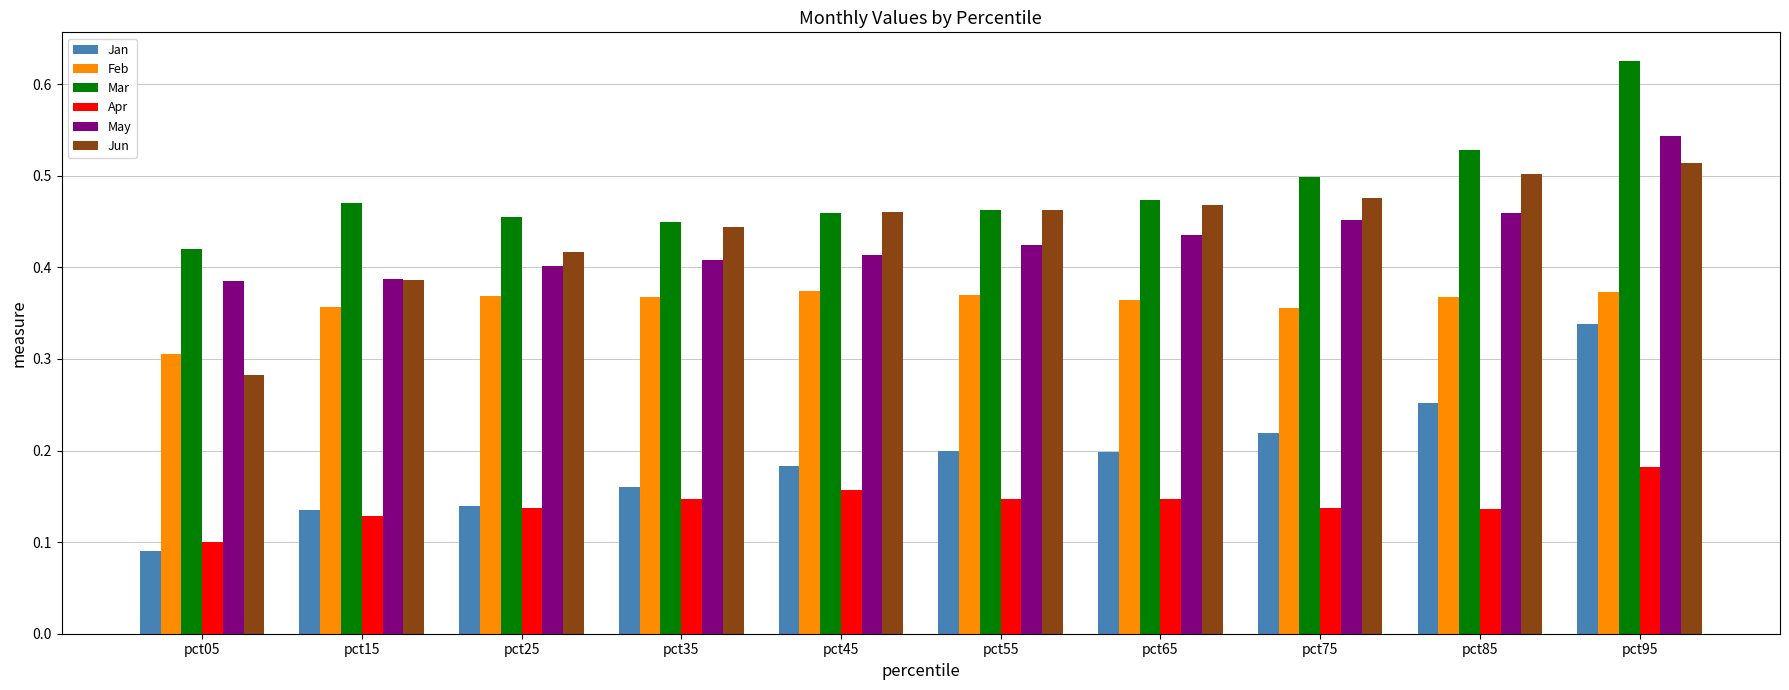

What is the total value across all series at pct05?

1.6